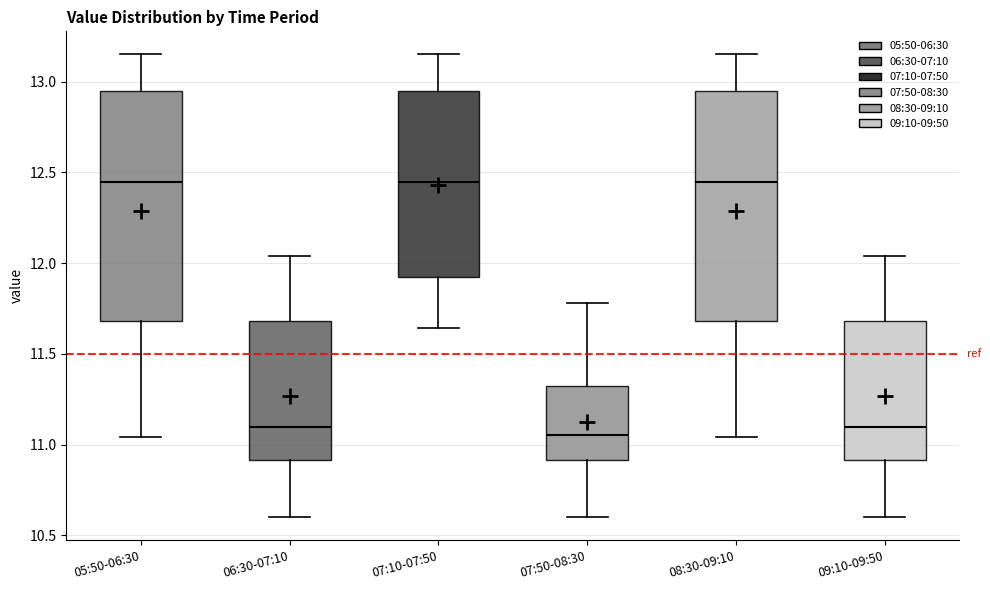

Reading left to right, read every box against the y-axis: the position of its median line, the range the box covers, and the ends of its whiskers. The values are not printed on the chart, so give them approximately, as read against the axis.

05:50-06:30: median 12.45, box 11.70 to 12.95, whiskers 11.05 to 13.15
06:30-07:10: median 11.10, box 10.90 to 11.70, whiskers 10.60 to 12.05
07:10-07:50: median 12.45, box 11.90 to 12.95, whiskers 11.65 to 13.15
07:50-08:30: median 11.05, box 10.90 to 11.35, whiskers 10.60 to 11.80
08:30-09:10: median 12.45, box 11.70 to 12.95, whiskers 11.05 to 13.15
09:10-09:50: median 11.10, box 10.90 to 11.70, whiskers 10.60 to 12.05